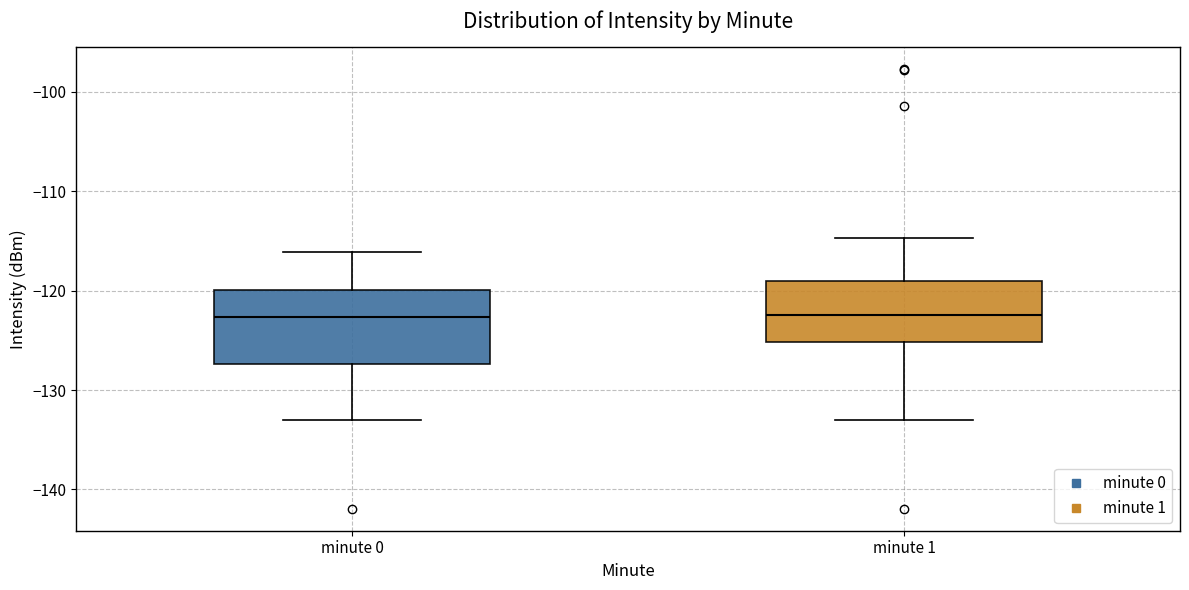

Comparing the boxes themselves (not the whiskers), which one is the tallest?

minute 0